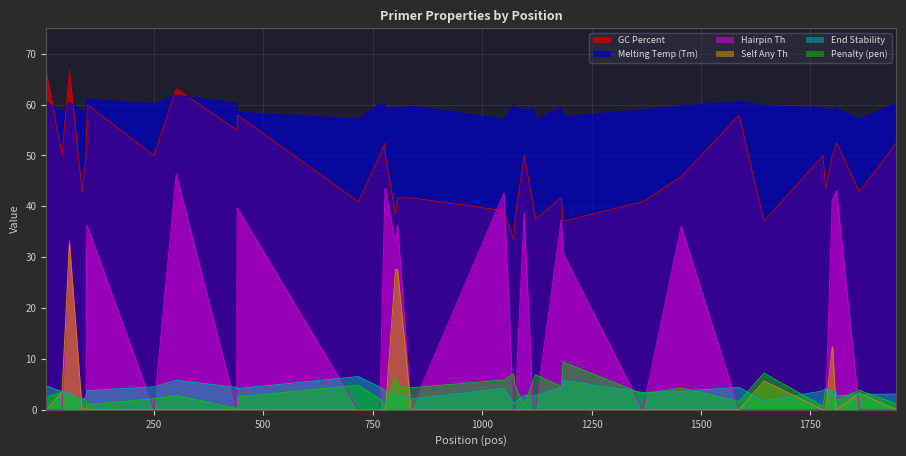

List the series in order of their peak value, lowest first.

End Stability, Penalty (pen), Self Any Th, Hairpin Th, Melting Temp (Tm), GC Percent